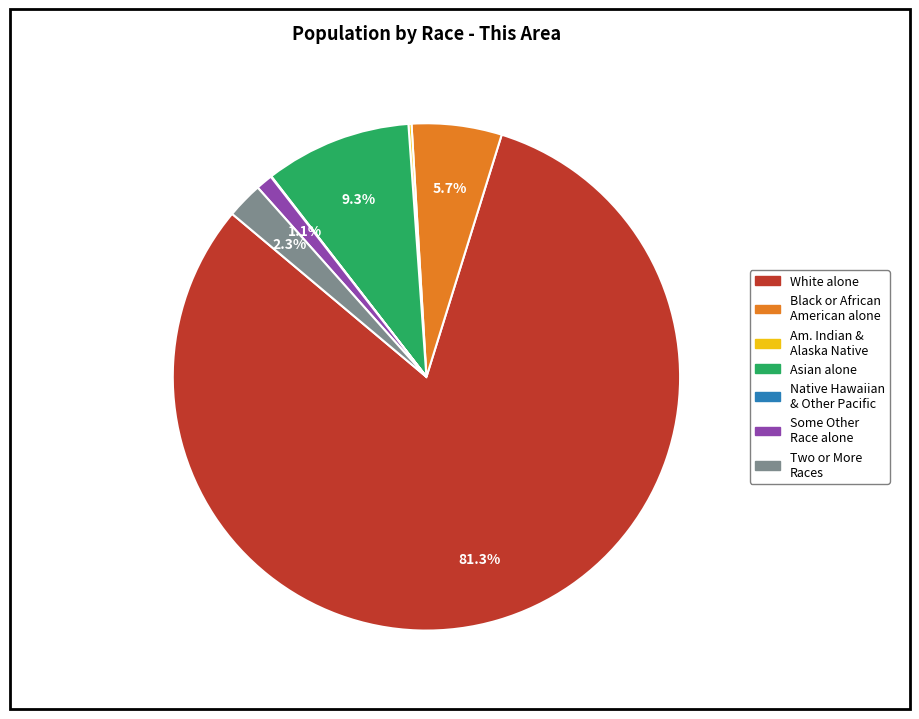

Is there a majority slice in this chart?

Yes